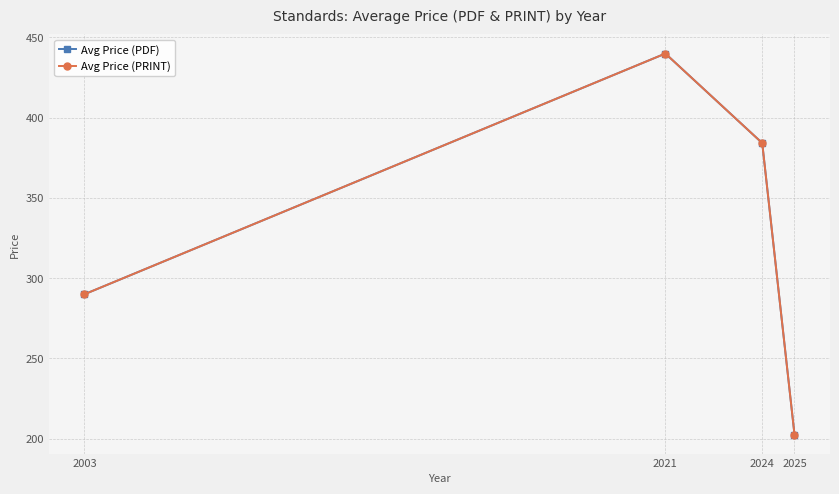

At which category does Avg Price (PDF) reach its first local peak?

2021